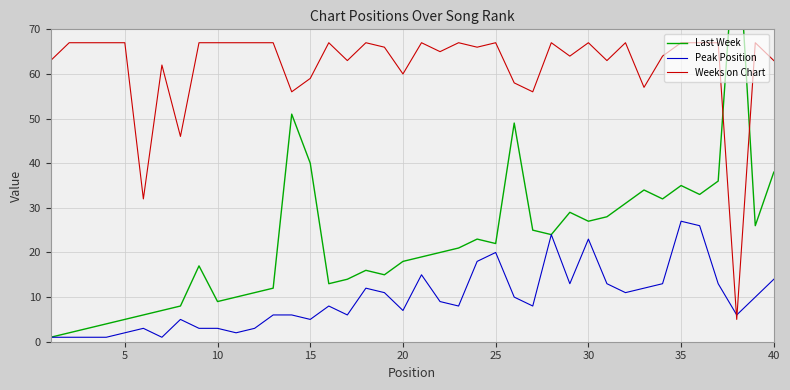

Which series ends up on top after the final intersection of Weeks on Chart and Peak Position?

Weeks on Chart